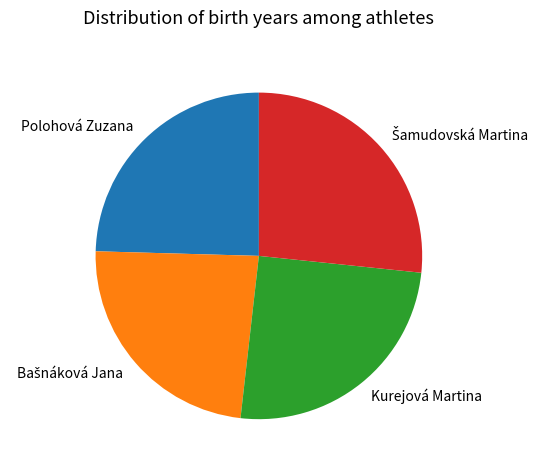

Does any single category account for the majority?

No